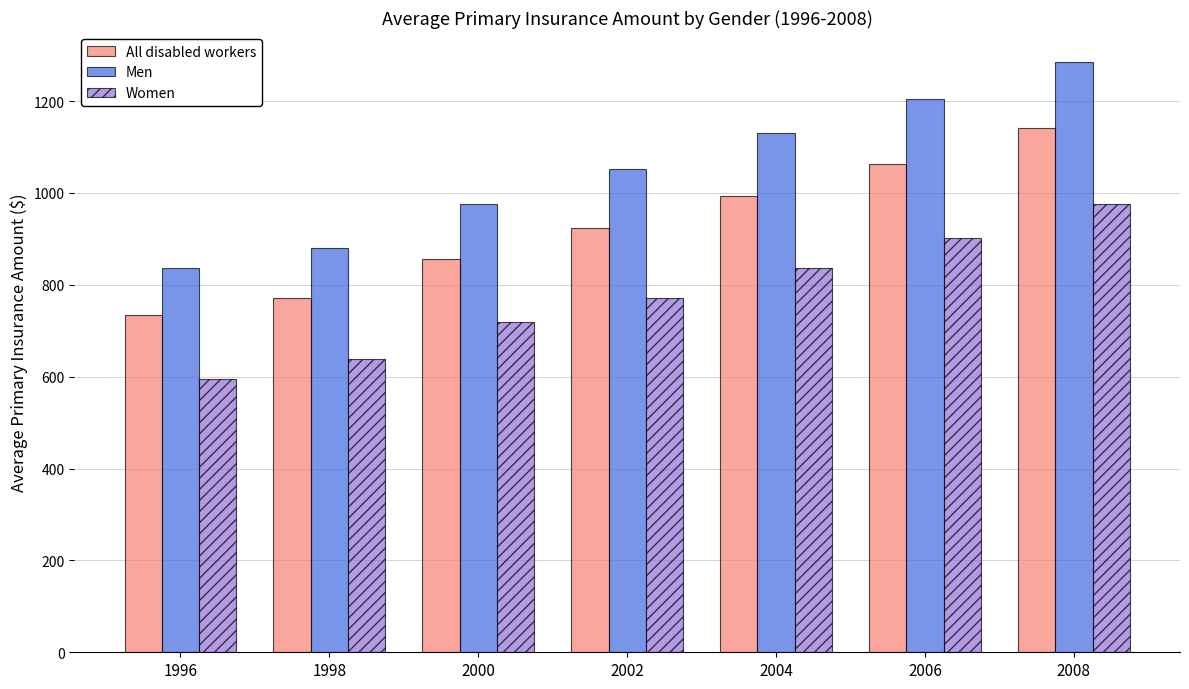

What is the sum of the Men values at 2002 and 1998?

1932.5